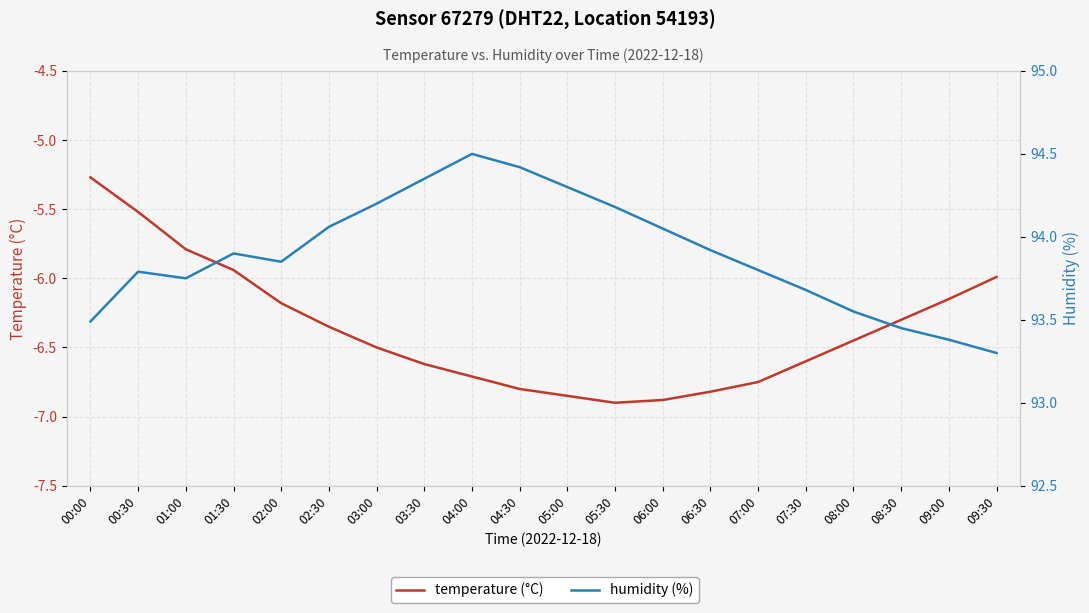

True or false: temperature (°C) and humidity (%) intersect in this chart.

False